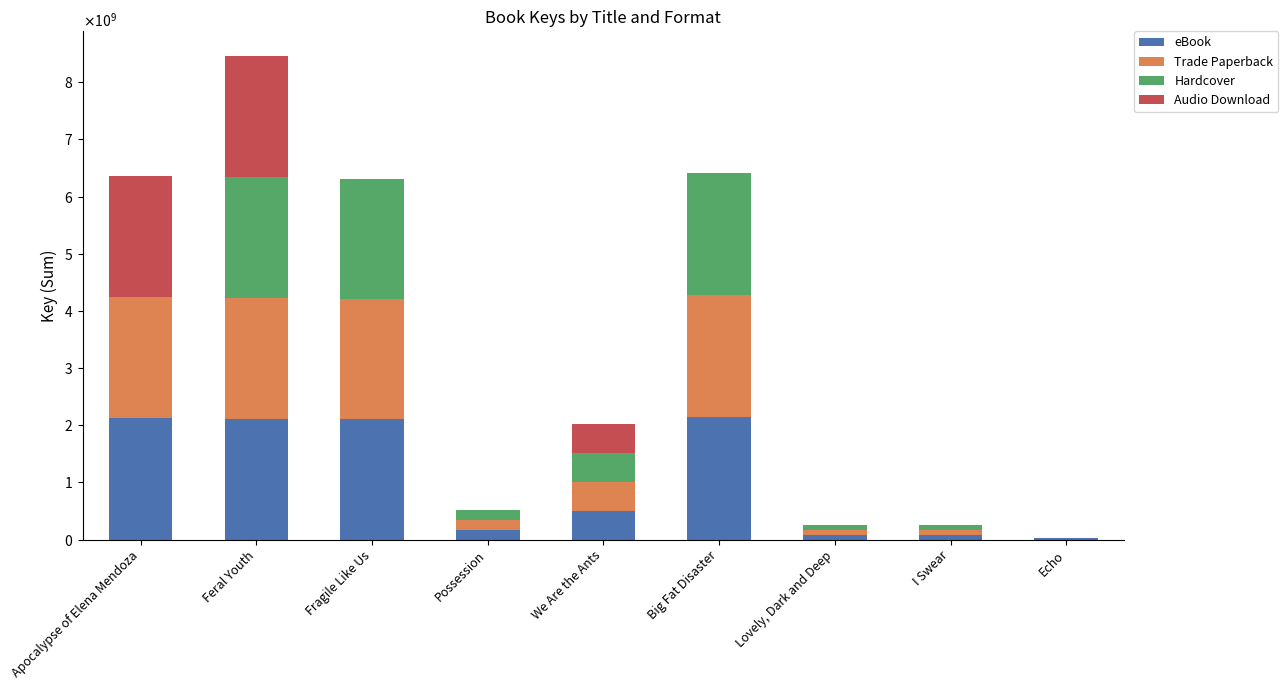

What is the label of the 3rd bar from the left?

Fragile Like Us